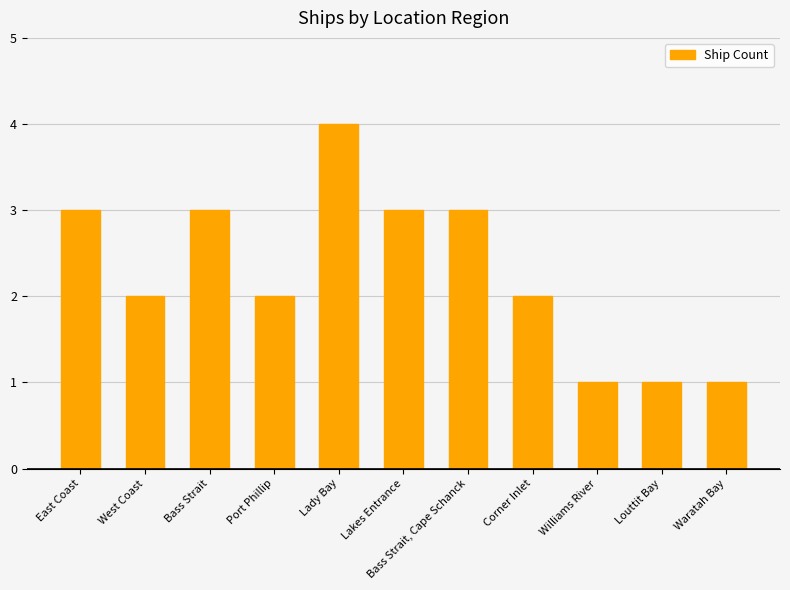

Read the value at Corner Inlet.

2